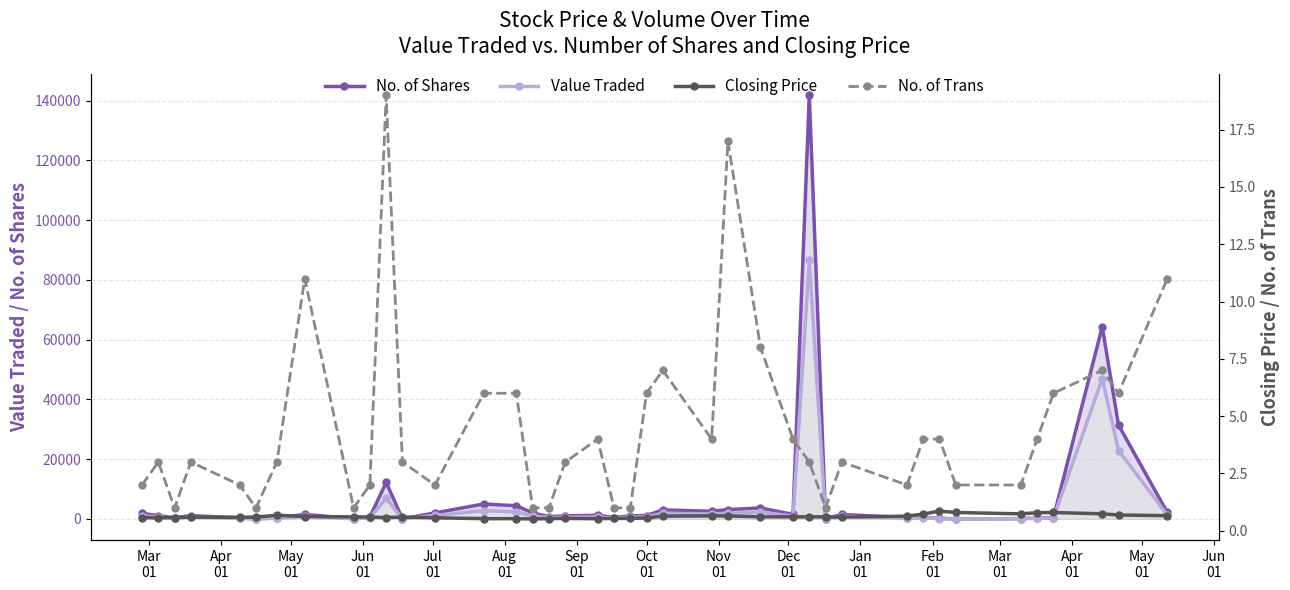

At how many categories does at least one series exceed 56814?

2